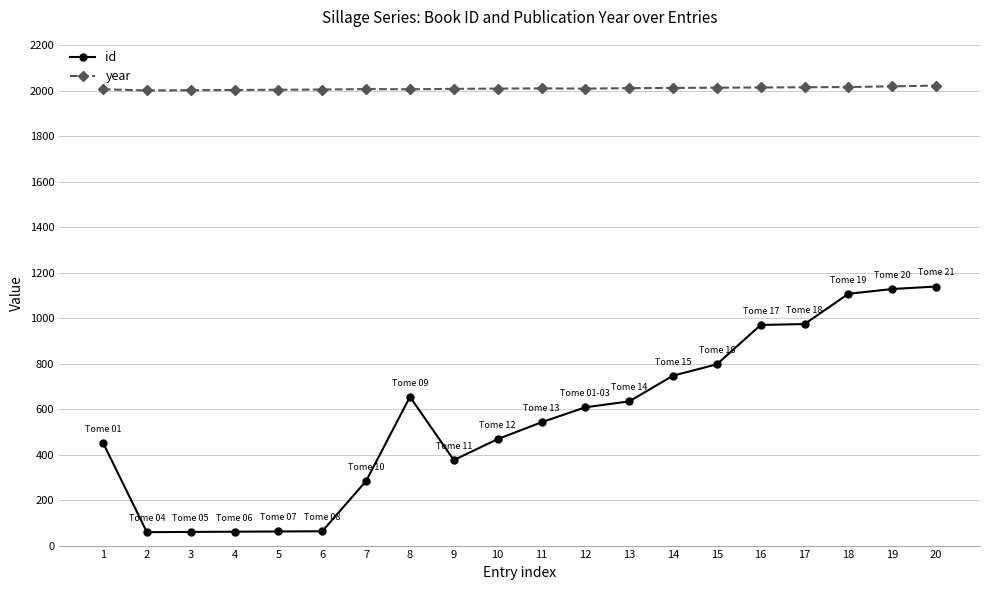

What is the total value across all series at 13?

2645